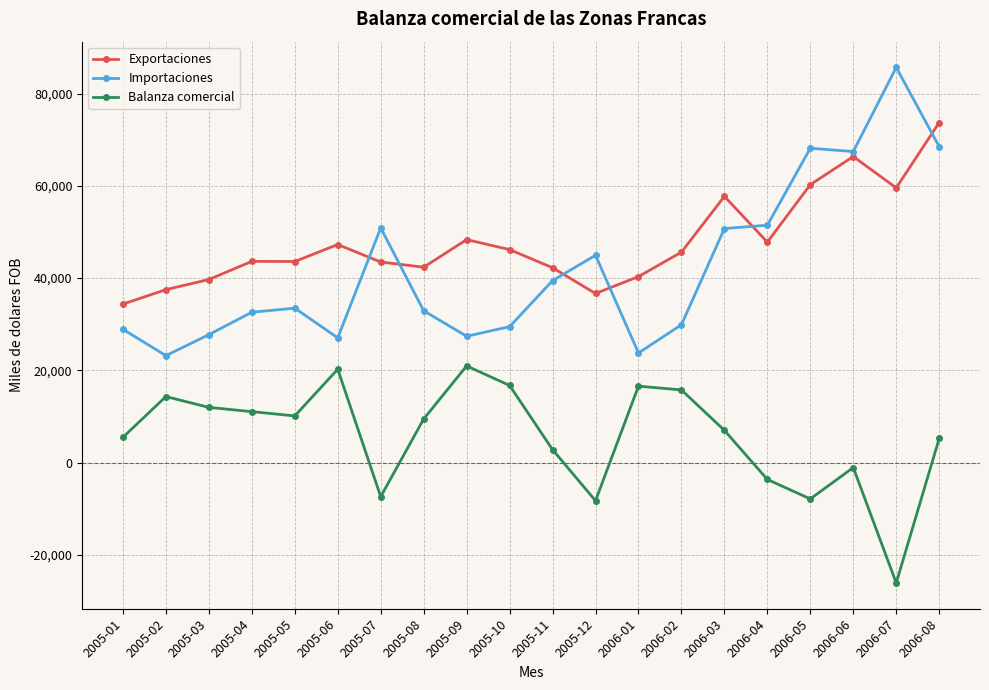

Between 2005-02 and 2006-02, which series saw the biggest shift?

Exportaciones